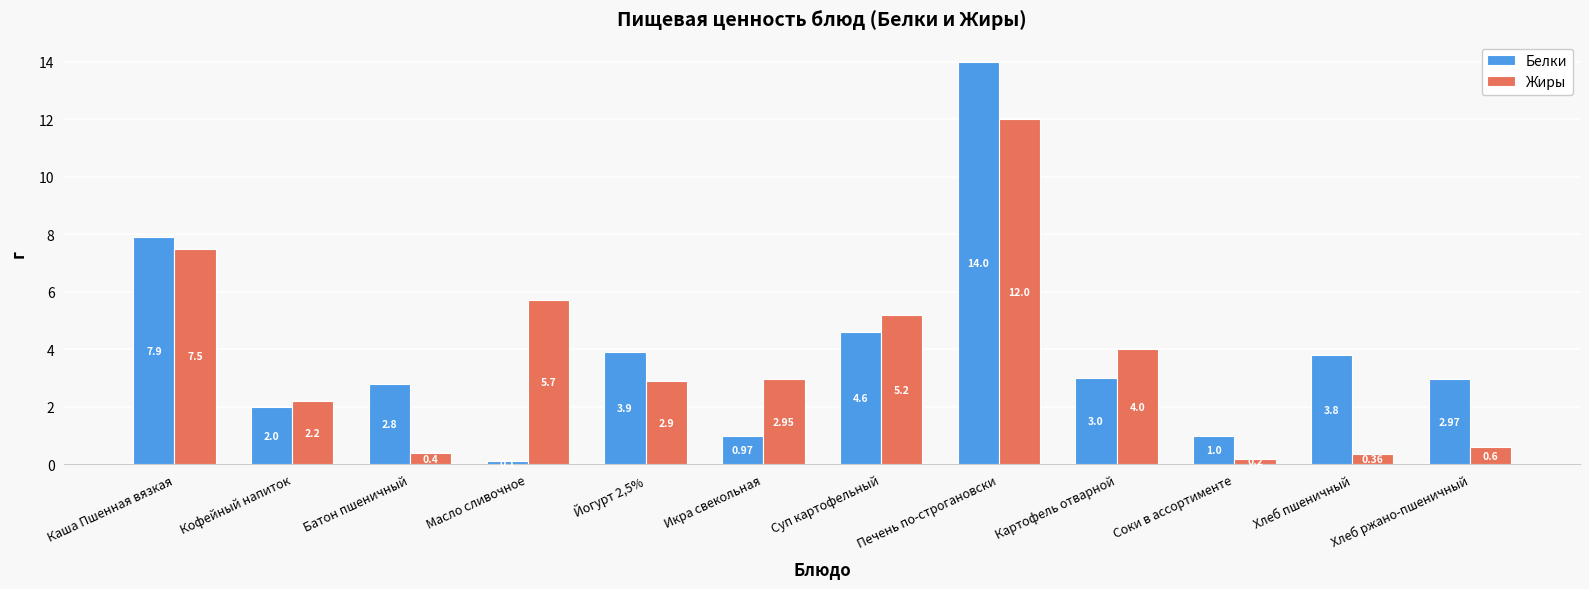

Reading left to right, what are all the values shown in this chart?

Белки: 7.9	2.0	2.8	0.1	3.9	1.0	4.6	14.0	3.0	1.0	3.8	3.0
Жиры: 7.5	2.2	0.4	5.7	2.9	3.0	5.2	12.0	4.0	0.2	0.4	0.6